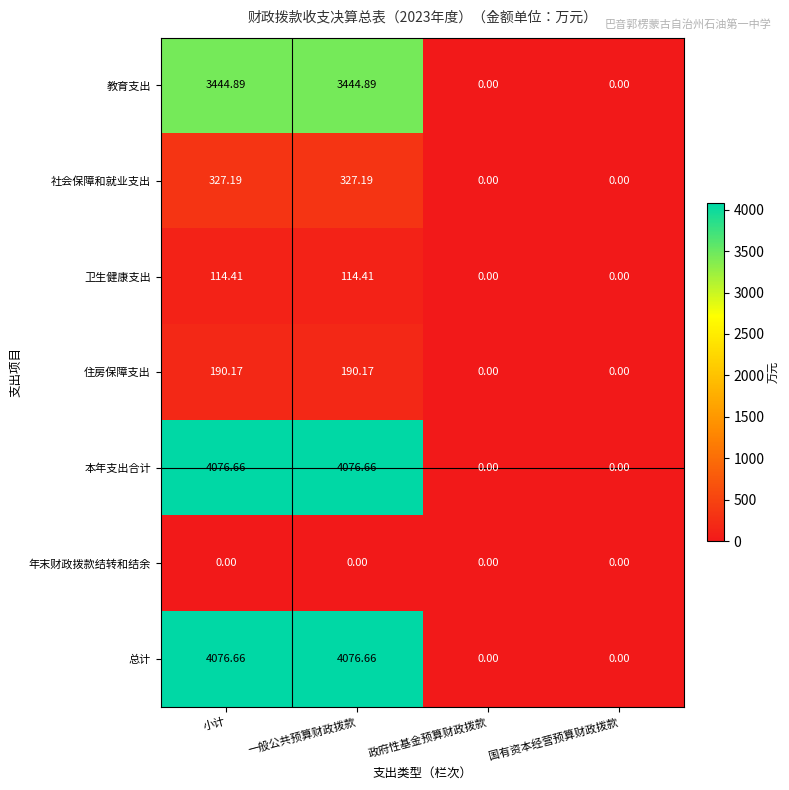

Where does the 教育支出 series first go above 3444?

小计